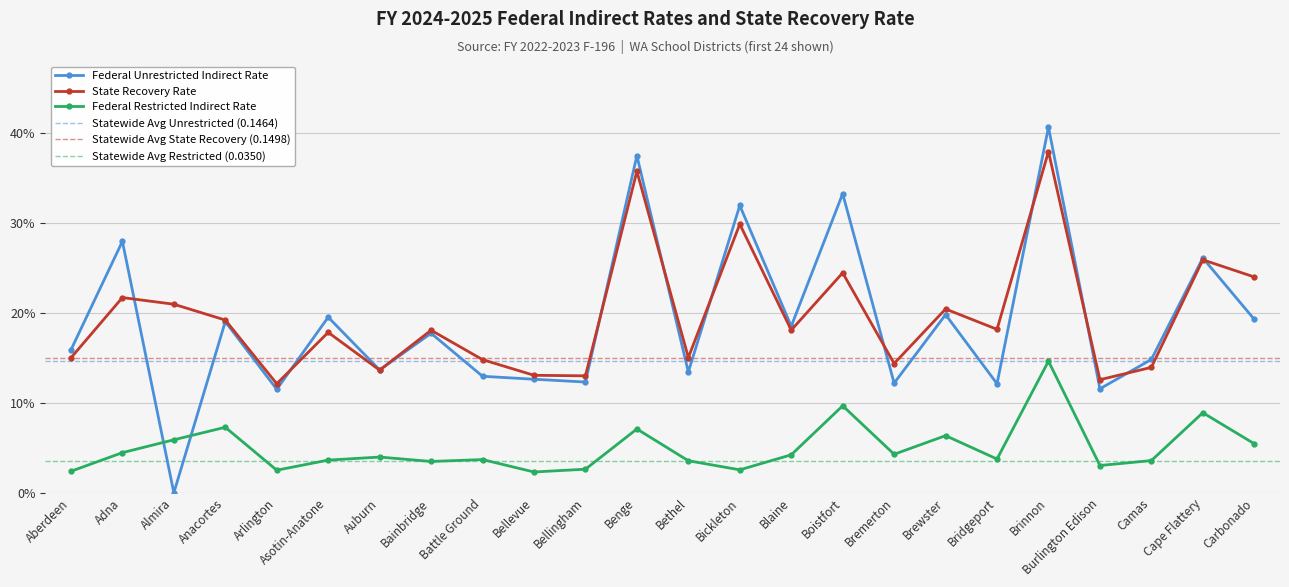

Reading left to right, what are all the values shown in this chart?

Federal Unrestricted Indirect Rate: Aberdeen=0.2	Adna=0.3	Almira=0.0	Anacortes=0.2	Arlington=0.1	Asotin-Anatone=0.2	Auburn=0.1	Bainbridge=0.2	Battle Ground=0.1	Bellevue=0.1	Bellingham=0.1	Benge=0.4	Bethel=0.1	Bickleton=0.3	Blaine=0.2	Boistfort=0.3	Bremerton=0.1	Brewster=0.2	Bridgeport=0.1	Brinnon=0.4	Burlington Edison=0.1	Camas=0.1	Cape Flattery=0.3	Carbonado=0.2
State Recovery Rate: Aberdeen=0.1	Adna=0.2	Almira=0.2	Anacortes=0.2	Arlington=0.1	Asotin-Anatone=0.2	Auburn=0.1	Bainbridge=0.2	Battle Ground=0.1	Bellevue=0.1	Bellingham=0.1	Benge=0.4	Bethel=0.2	Bickleton=0.3	Blaine=0.2	Boistfort=0.2	Bremerton=0.1	Brewster=0.2	Bridgeport=0.2	Brinnon=0.4	Burlington Edison=0.1	Camas=0.1	Cape Flattery=0.3	Carbonado=0.2
Federal Restricted Indirect Rate: Aberdeen=0.0	Adna=0.0	Almira=0.1	Anacortes=0.1	Arlington=0.0	Asotin-Anatone=0.0	Auburn=0.0	Bainbridge=0.0	Battle Ground=0.0	Bellevue=0.0	Bellingham=0.0	Benge=0.1	Bethel=0.0	Bickleton=0.0	Blaine=0.0	Boistfort=0.1	Bremerton=0.0	Brewster=0.1	Bridgeport=0.0	Brinnon=0.1	Burlington Edison=0.0	Camas=0.0	Cape Flattery=0.1	Carbonado=0.1